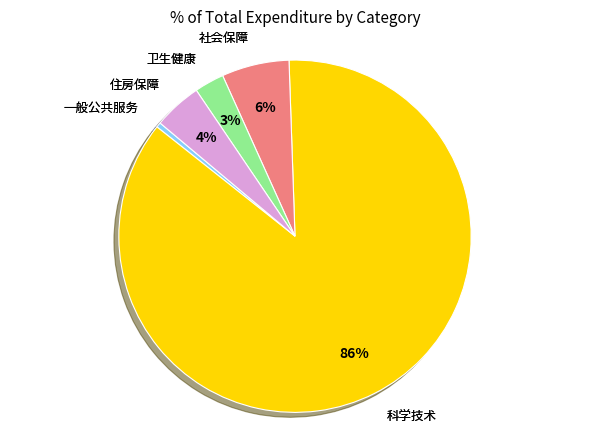

Does any single category account for the majority?

Yes